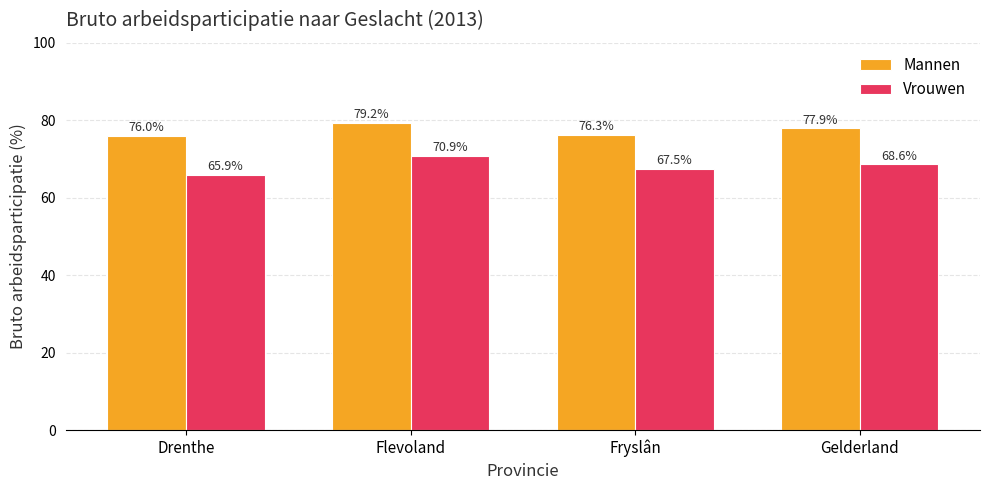

Which series has the largest total across all categories?

Mannen